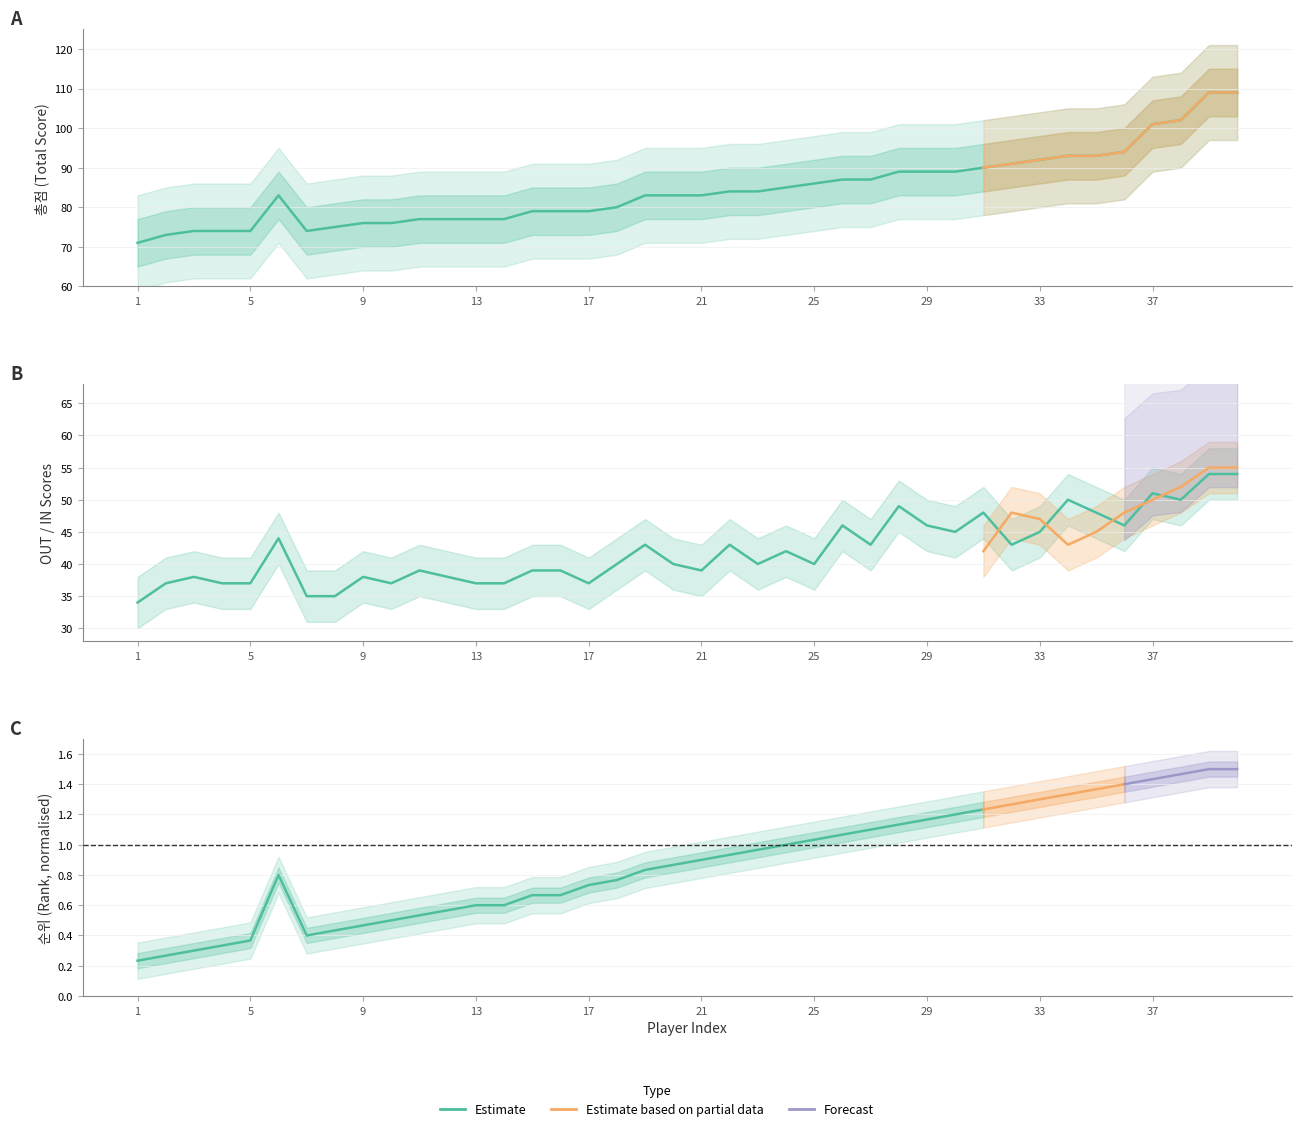

True or false: OUT and 총점 intersect in this chart.

False